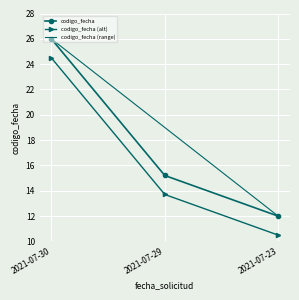

What is the value of the 1st point from the left?

26.0